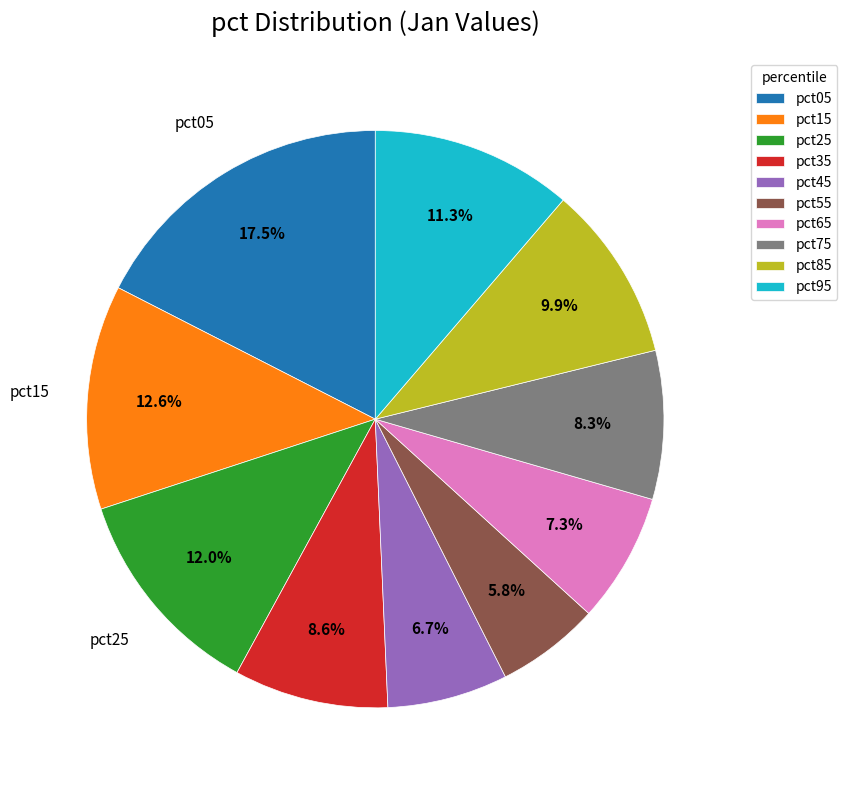

The pct65 slice represents 7% of the pie. True or false?

True